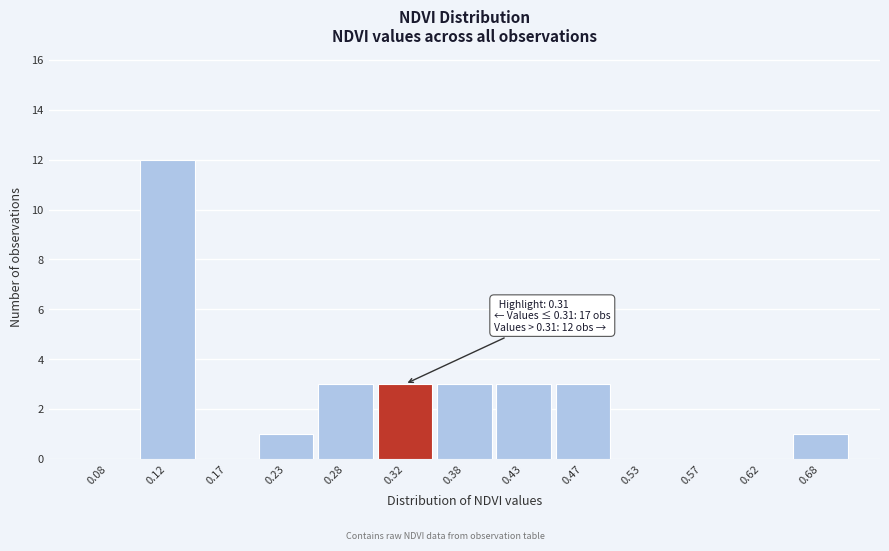

Which range on the x-axis has the tallest bar?

0.10 to 0.15